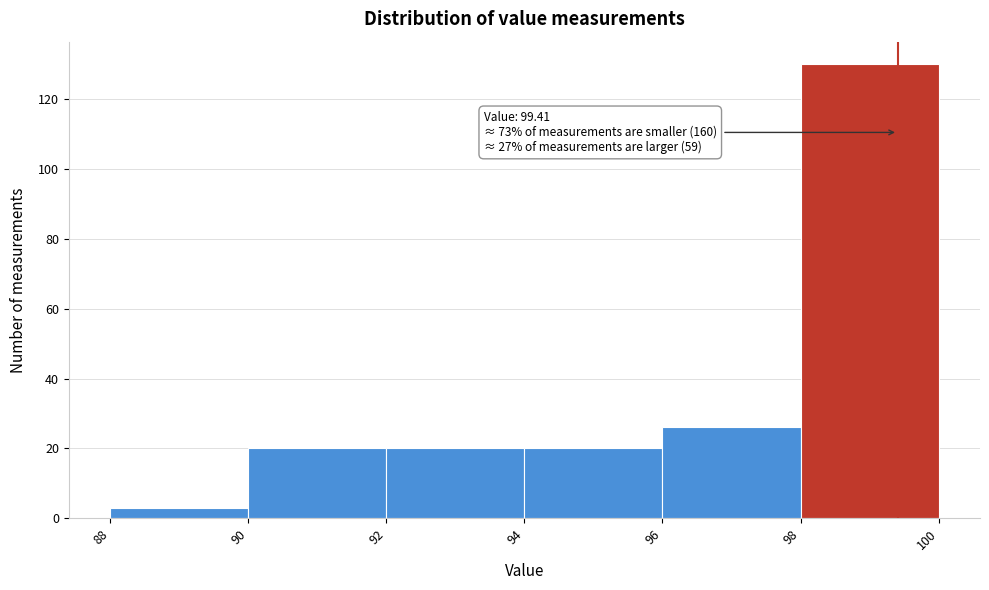

Which range on the x-axis has the tallest bar?

98 to 100